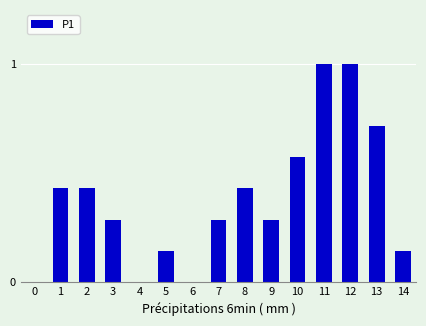

What is the sum of all values?

5.7